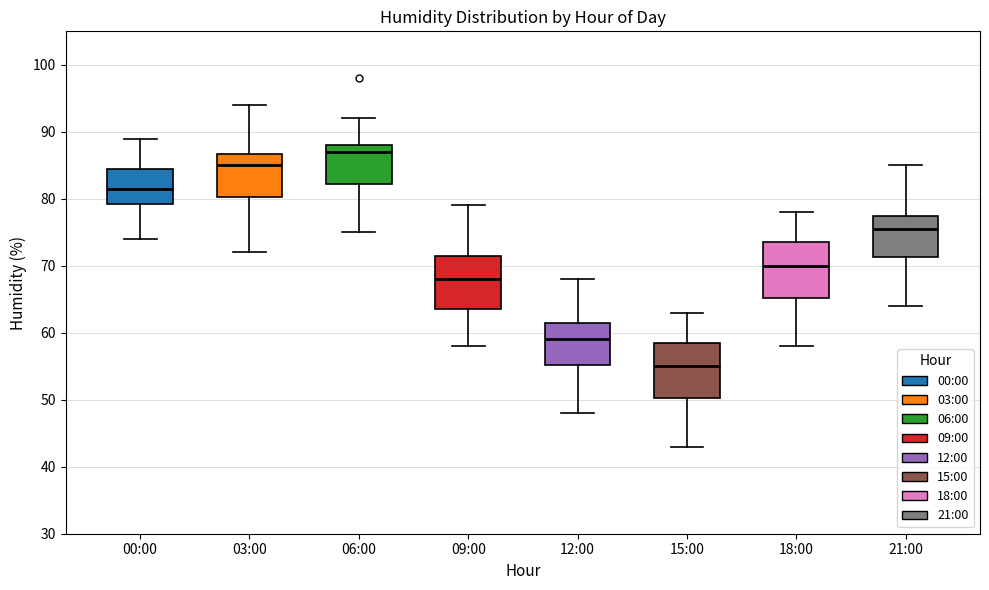

Which box's median line is the lowest?

15:00